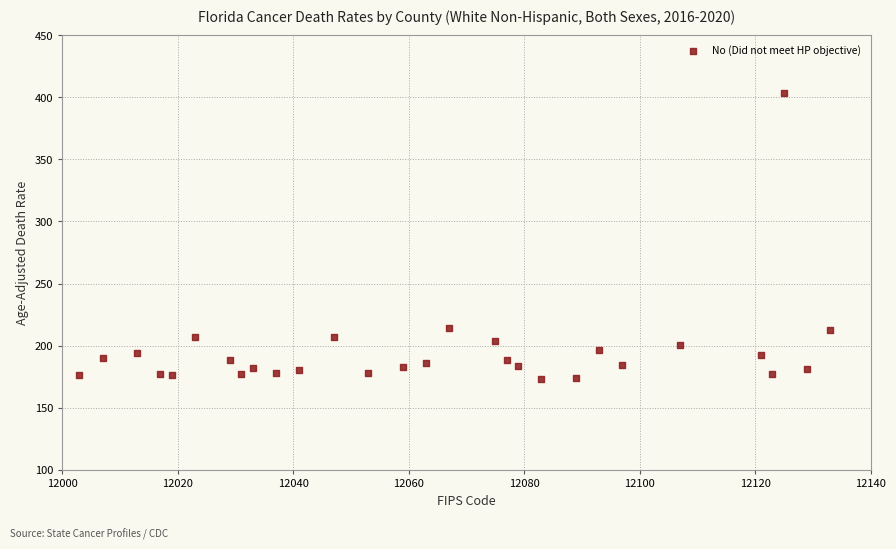

What is the range of Y values (max minus min)?

230.5